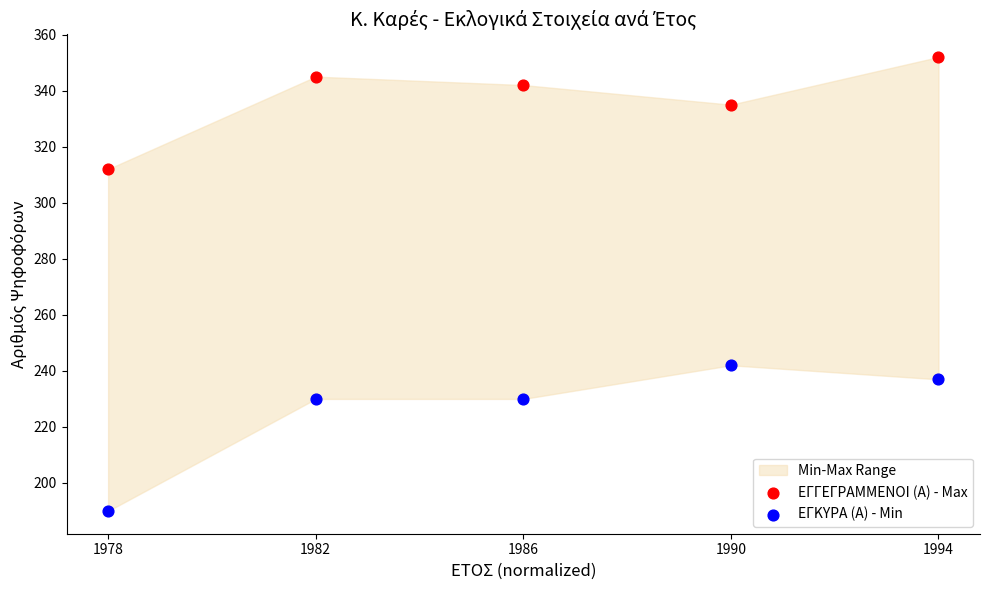

Across all series, what Y value is closest to 271?

242